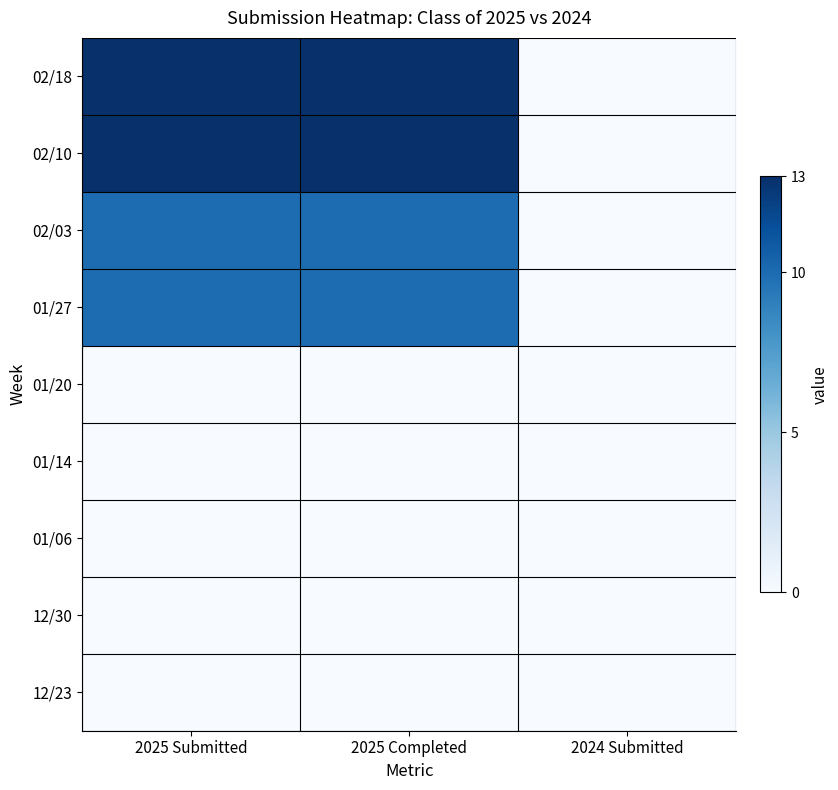

What is the total value across all series at 2025 Submitted?

46